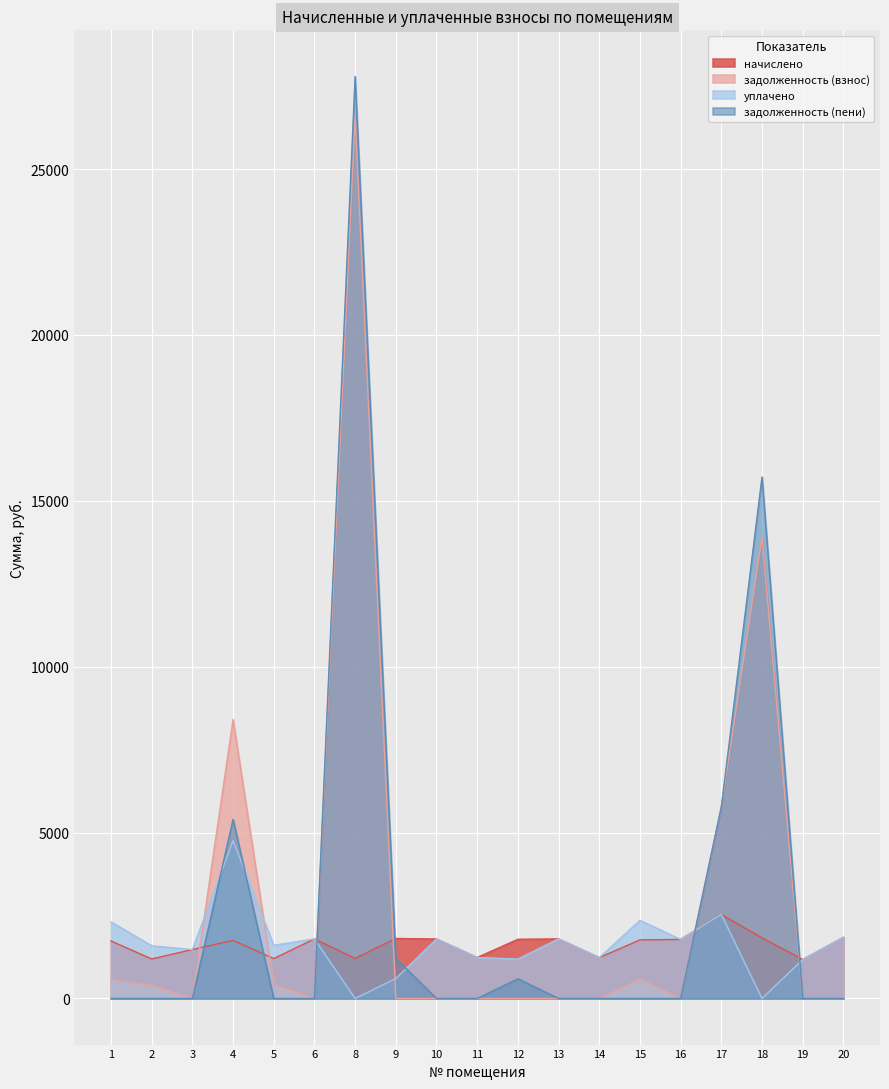

Which series has the widest spread of values?

задолженность (пени)